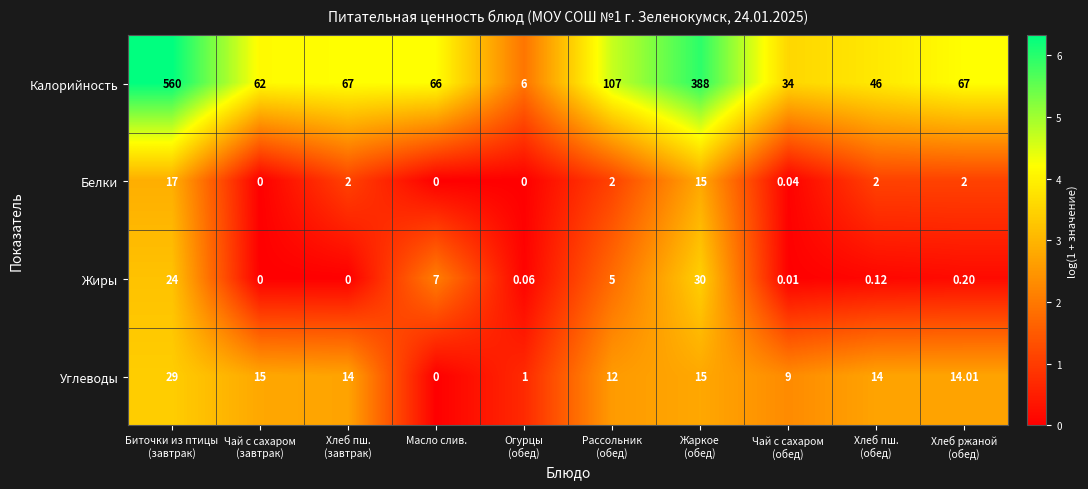

How many distinct data groups are displayed?

4